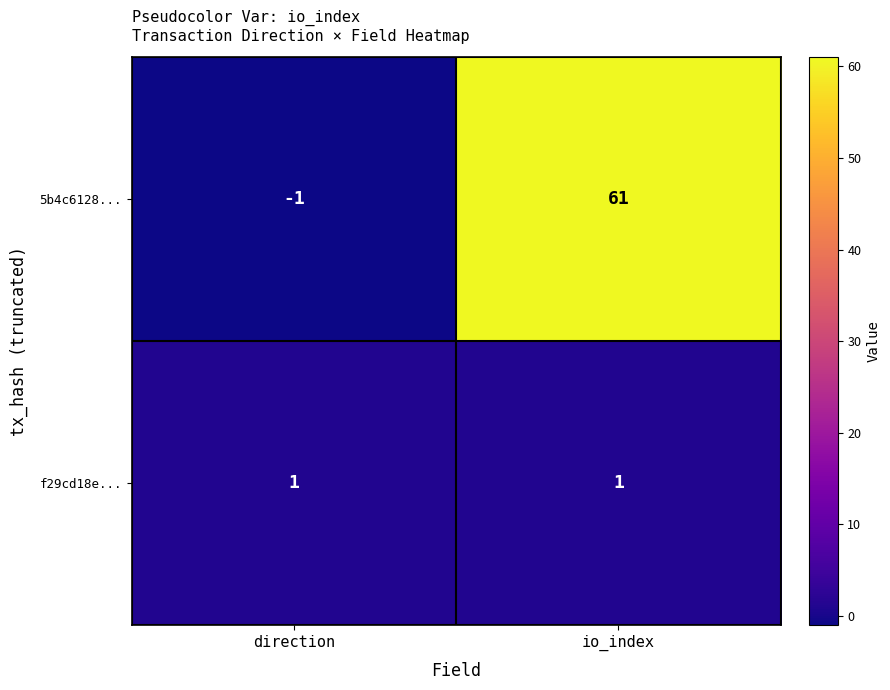

Reading left to right, extract all data points from this chart.

5b4c6128...: -1	61
f29cd18e...: 1	1